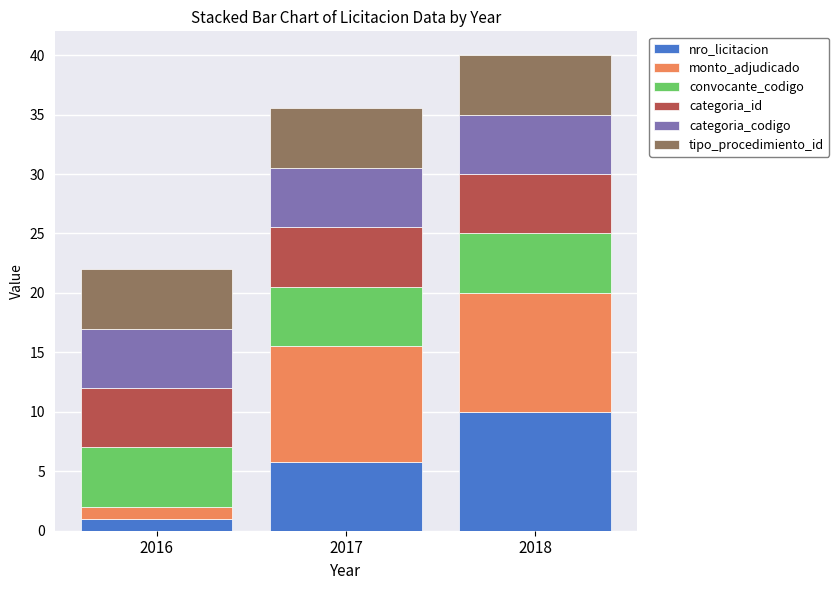

What is the total value across all series at 2017?

35.5